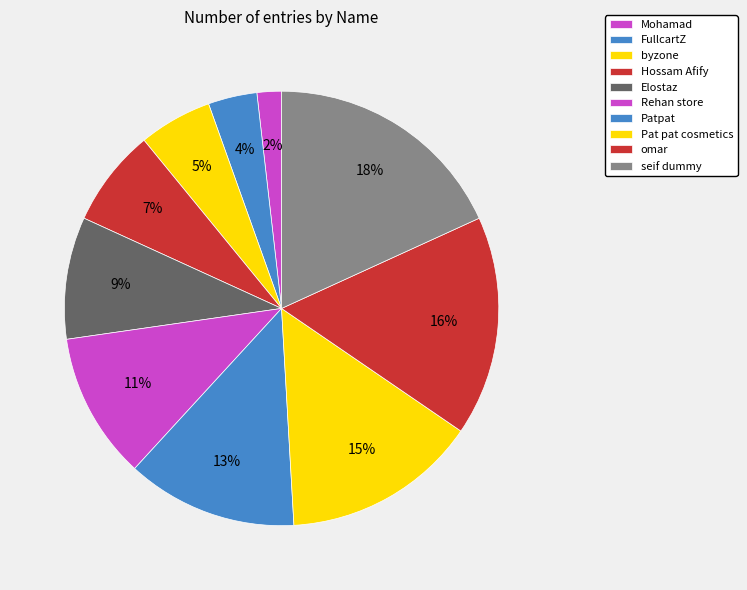

To the nearest percent, what is the average slice percentage?

10%